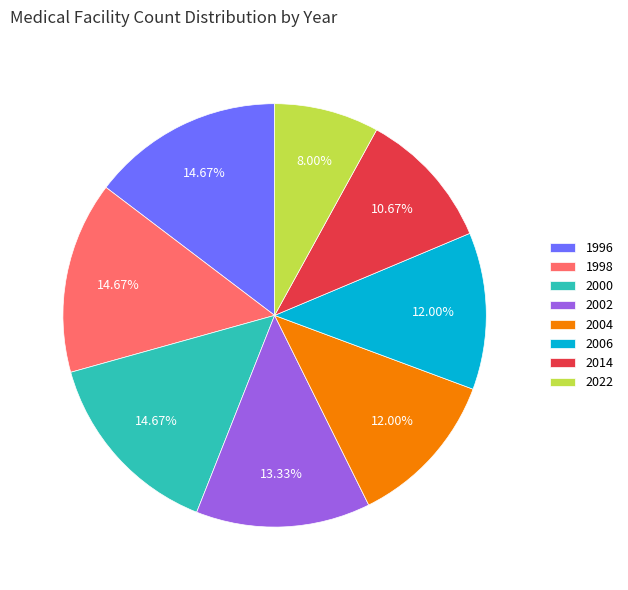

Which has a higher value, 2004 or 2002?

2002